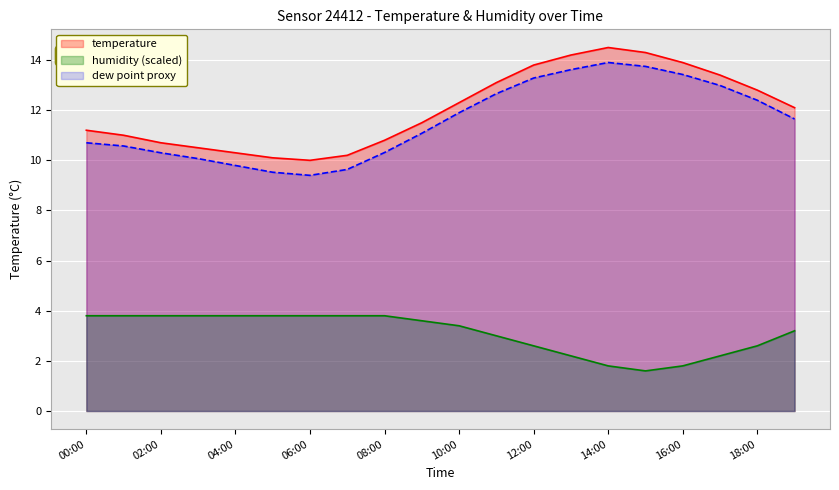

What position from the right is 13:00?

7